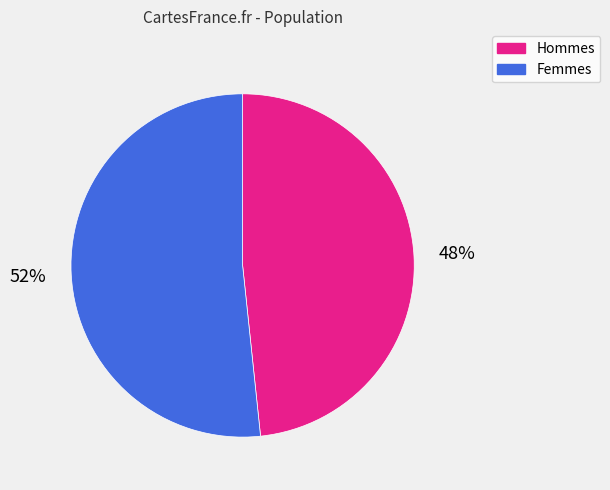

True or false: Femmes accounts for 52% of the total.

True